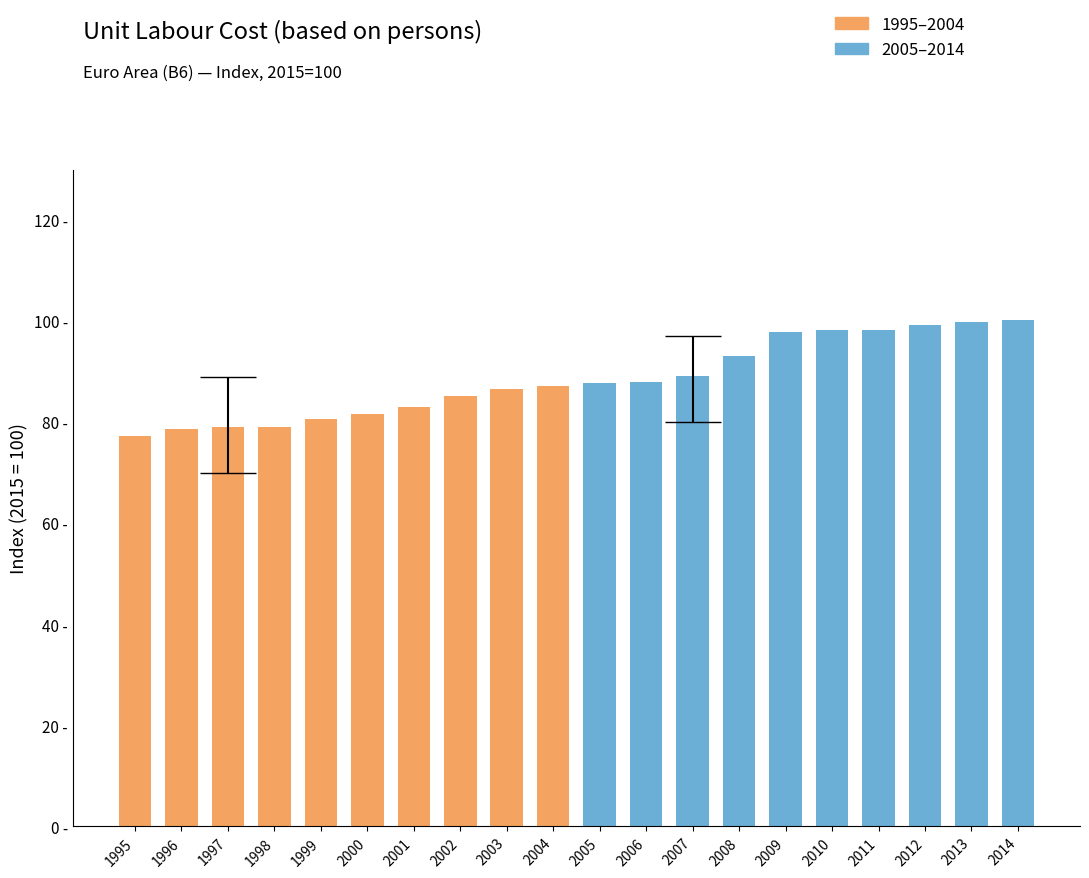

Which label corresponds to the smallest value in the chart?

1995